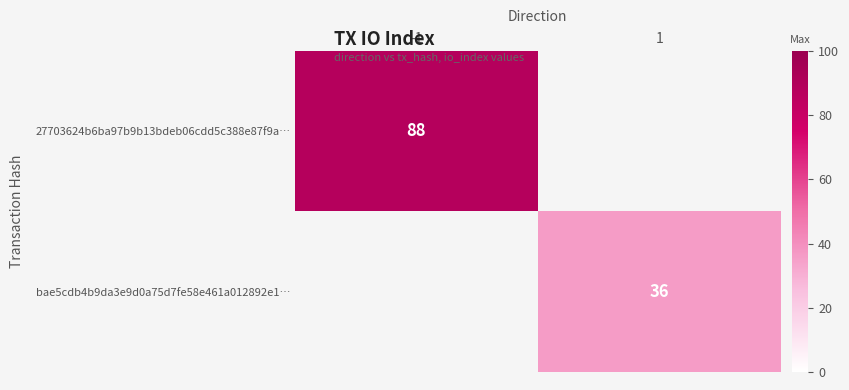

The bae5cdb4b9da3e9d0a75d7fe58e461a012892e1… series shows 62.5 at 1. True or false?

False